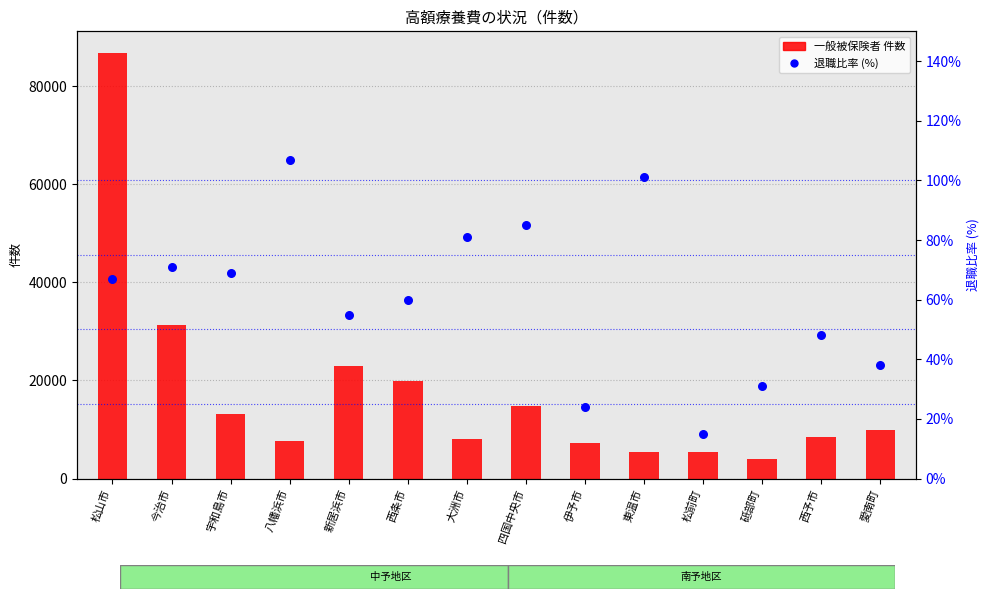

What is the total value across all series at 松前町?

5407.1